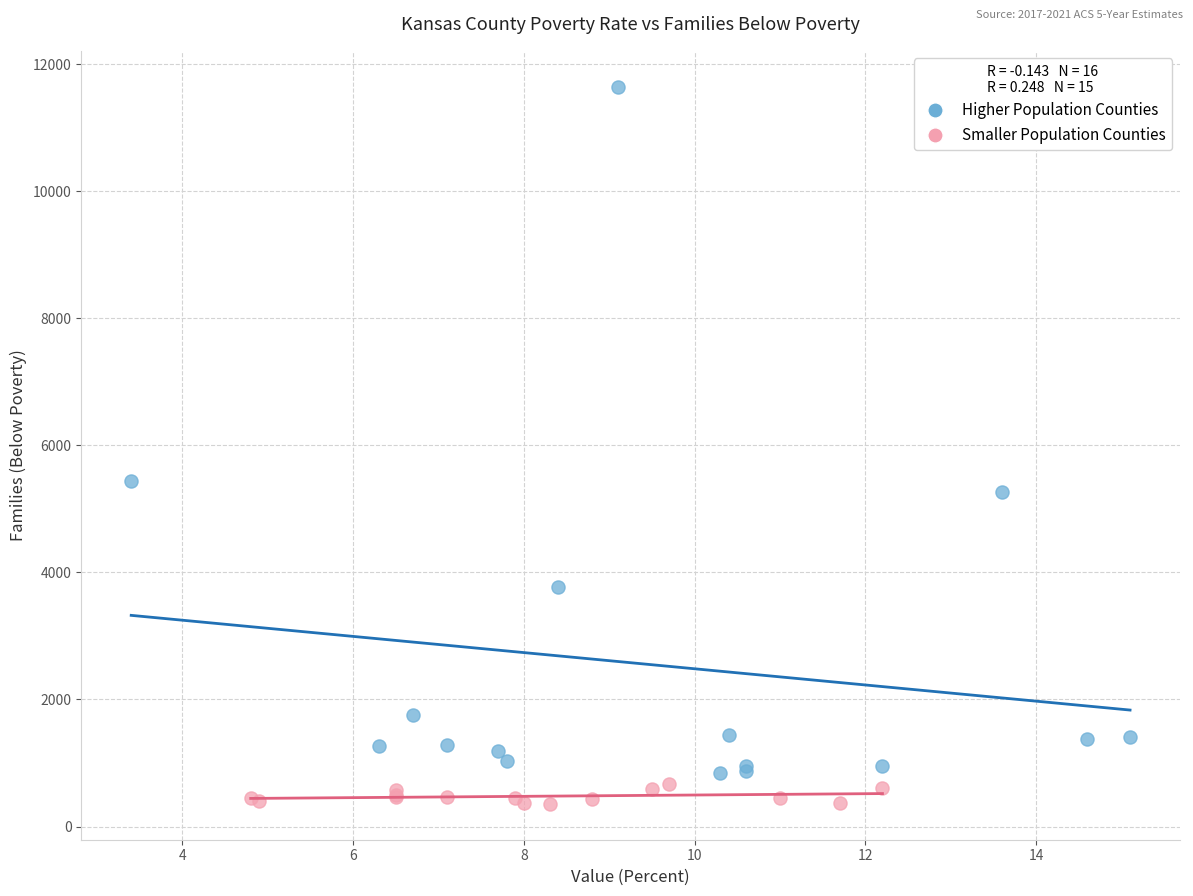

Which series reaches the maximum Y coordinate?

Higher Population Counties